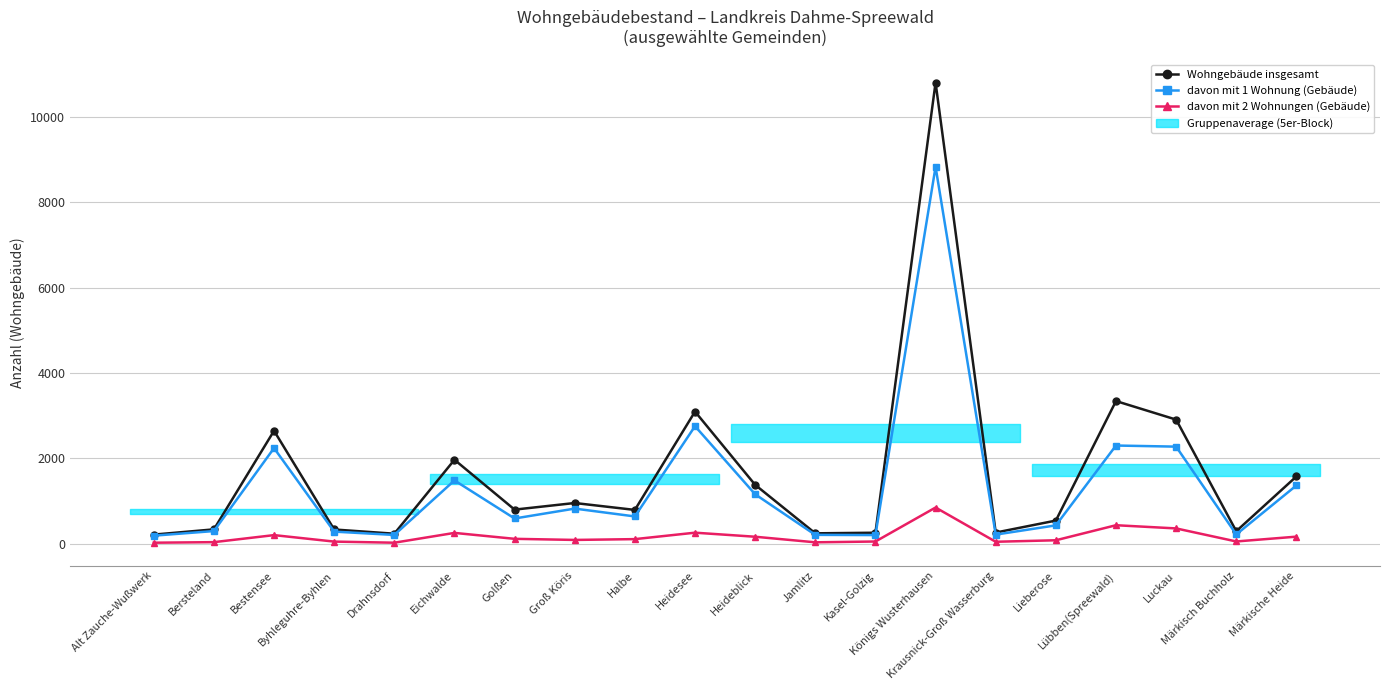

What value does the Wohngebäude insgesamt series have at Königs Wusterhausen, to the nearest 100?

10800